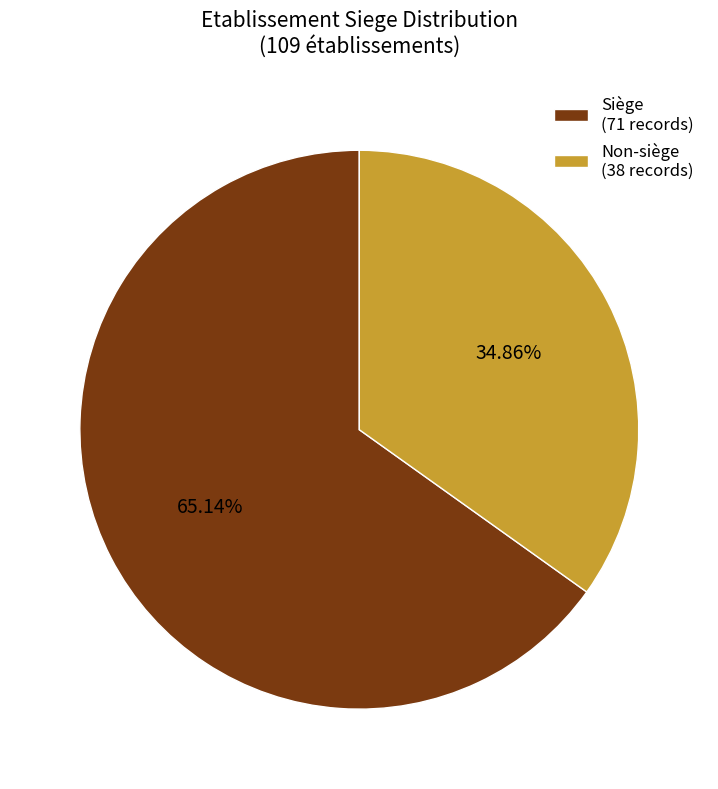

How many slices are in this pie chart?

2